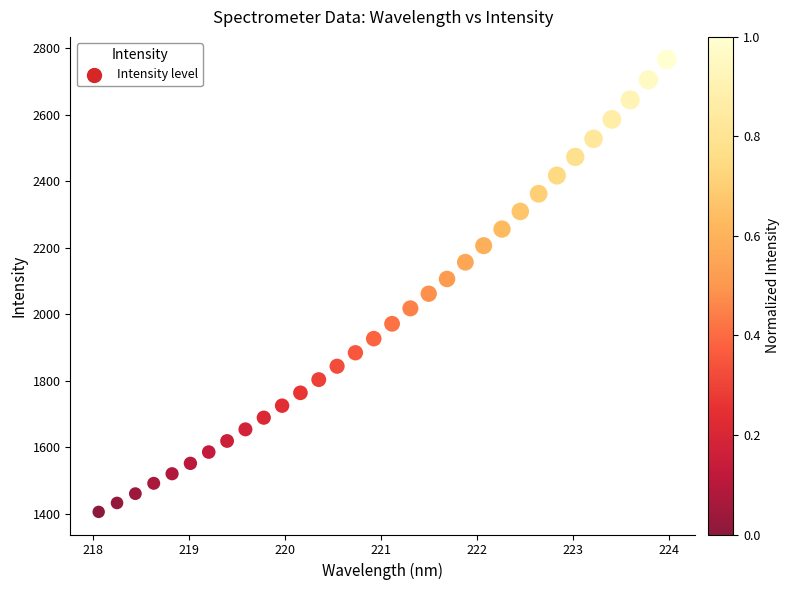

What is the range of X values (max minus min)?

5.9